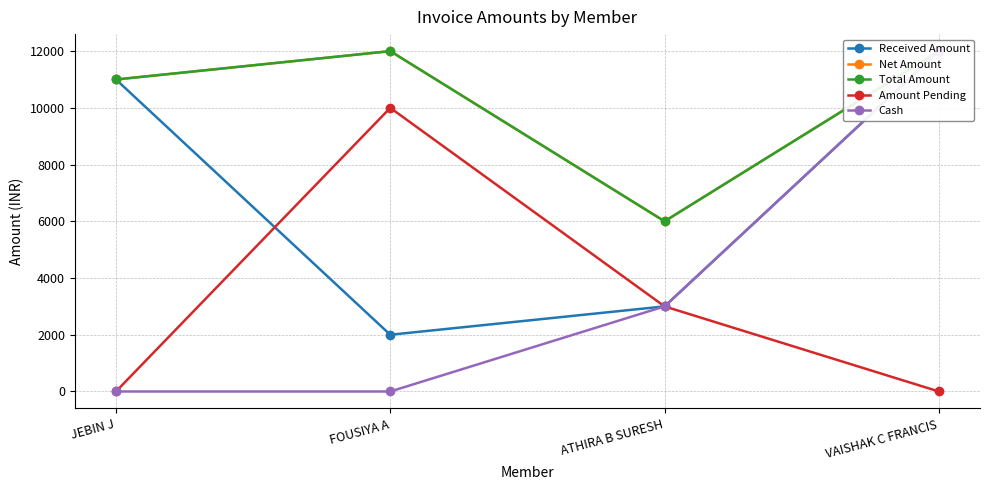

At which category is the sum across all series the highest?

VAISHAK C FRANCIS